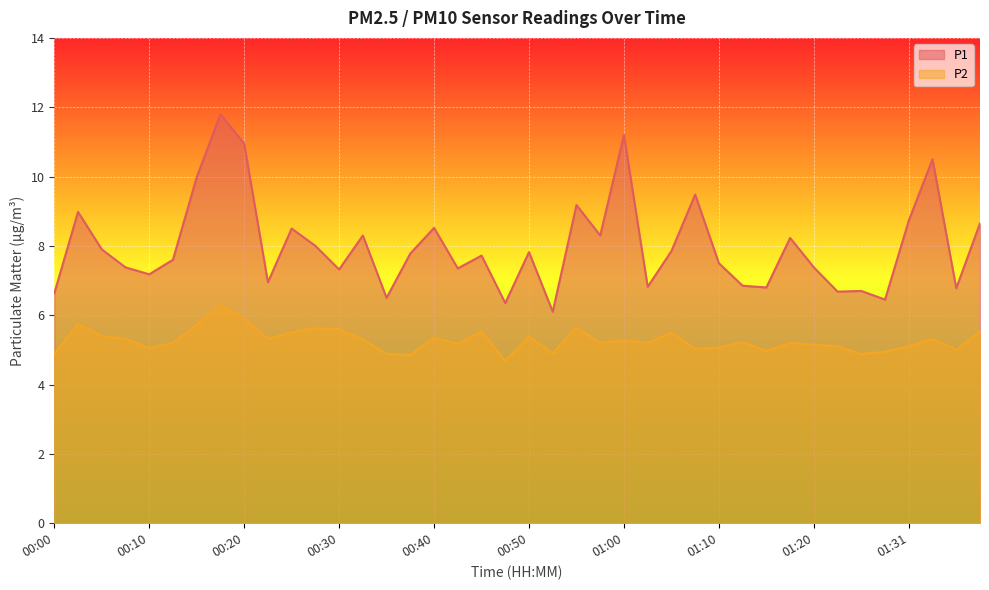

What is the label of the 11th point from the left?

00:25